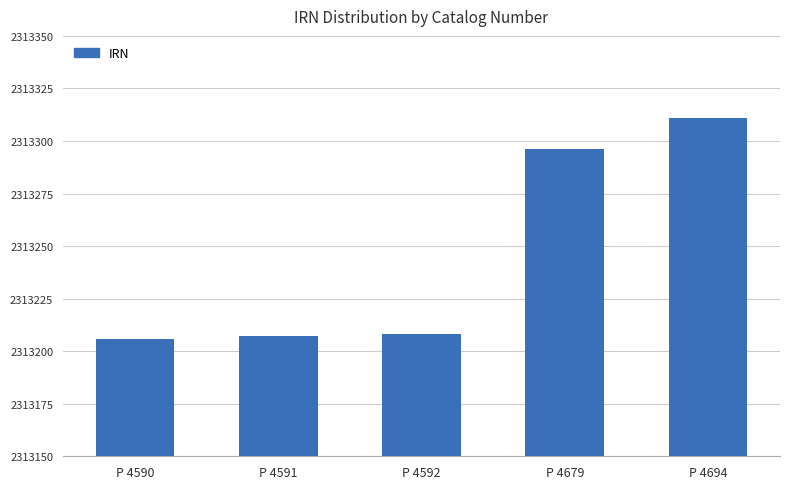

Reading left to right, list all the values displayed in this chart.

P 4590=2313206	P 4591=2313207	P 4592=2313208	P 4679=2313296	P 4694=2313311